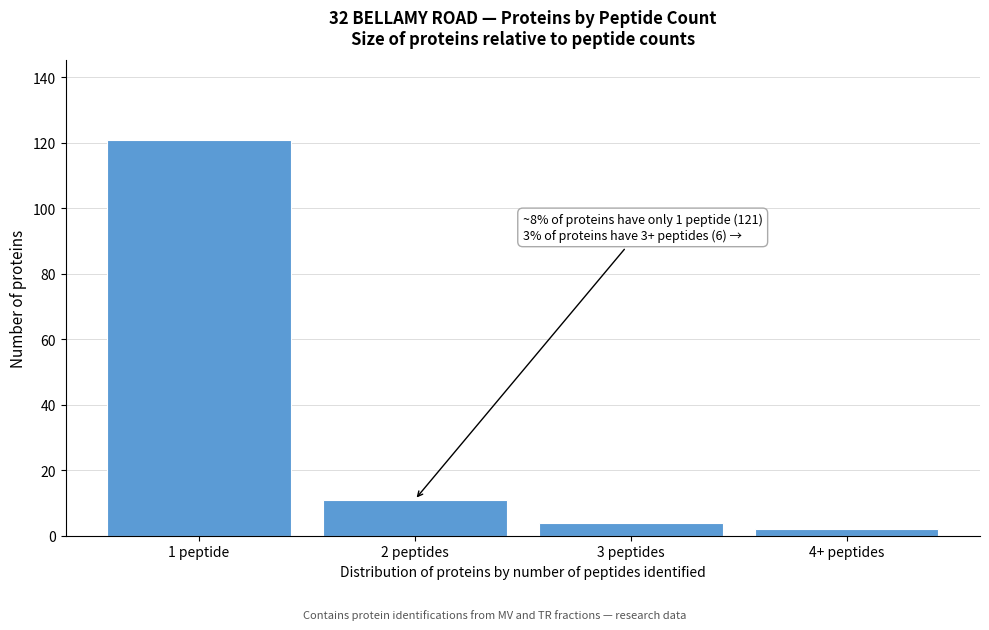

Reading left to right, list all the values displayed in this chart.

121	11	4	2